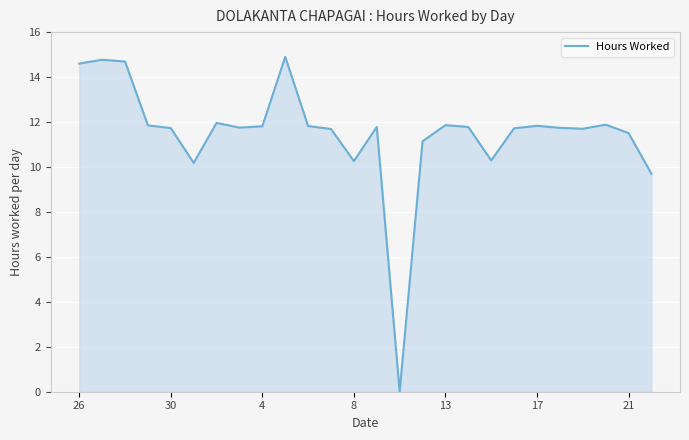

What is the difference between the maximum and minimum values?

14.9